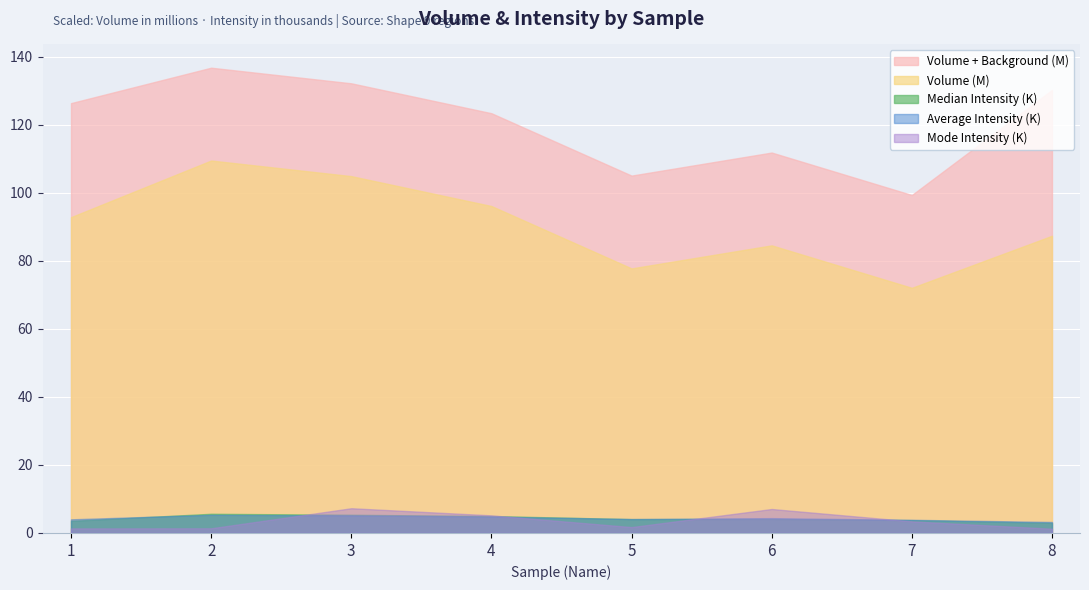

True or false: Median Intensity and Volume intersect in this chart.

False